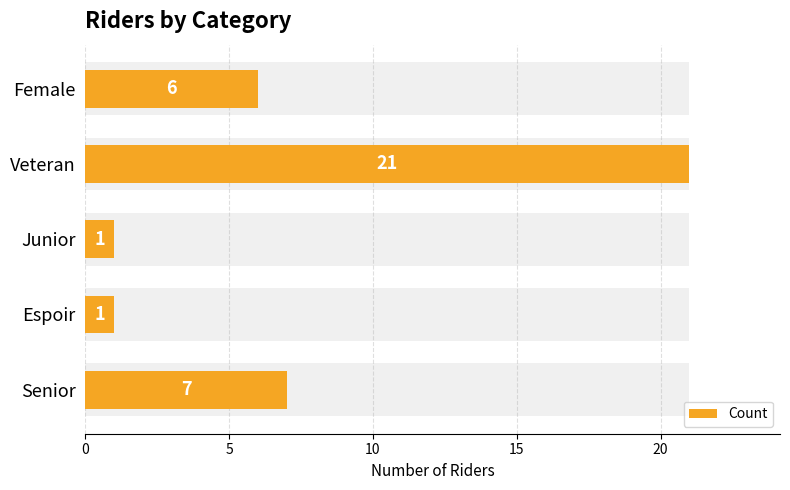

Reading left to right, extract all data points from this chart.

7	1	1	21	6